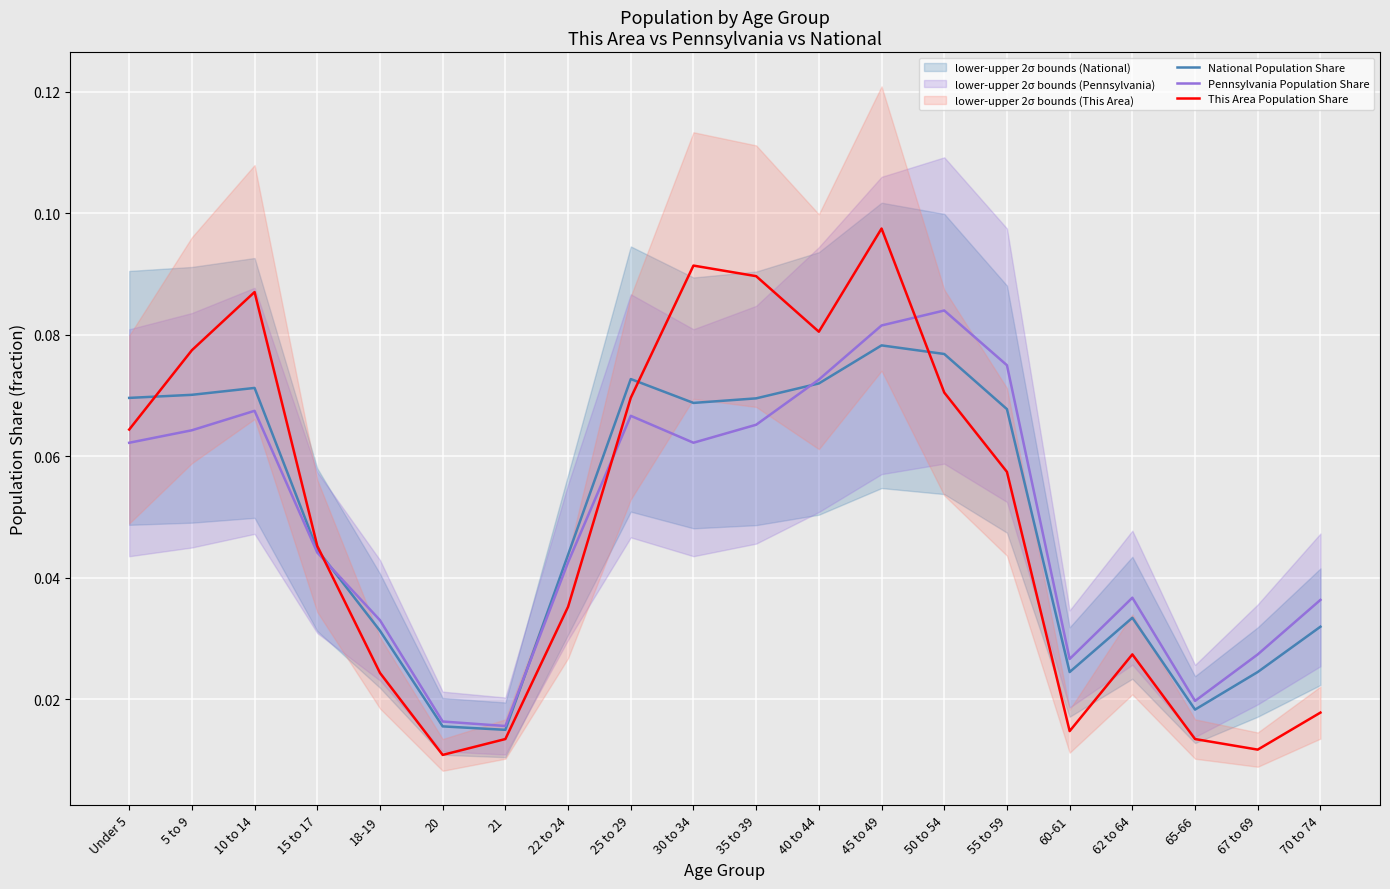

Is the value of This Area Population Share at 40 to 44 greater than the value of Pennsylvania Population Share at 15 to 17?

Yes